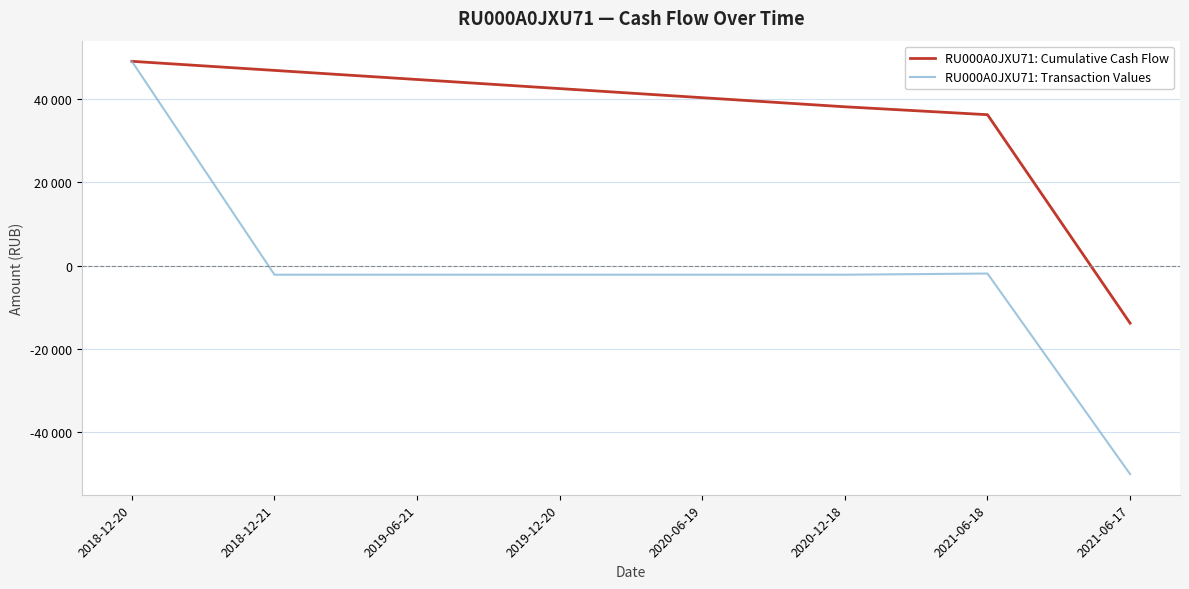

Is this an area chart (filled region under the line)?

No